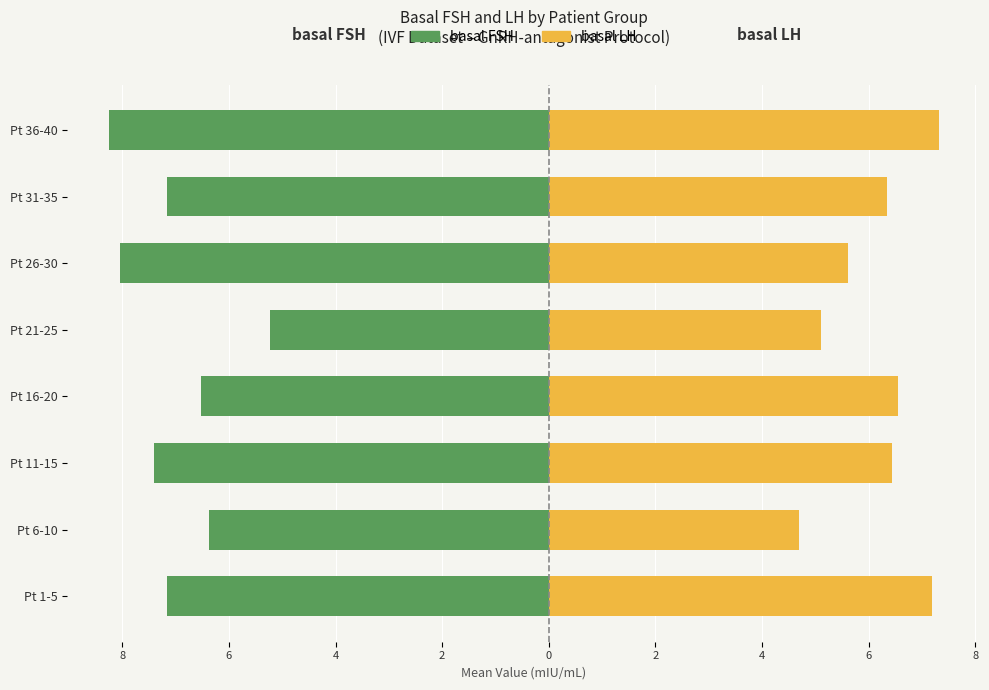

The basal LH series shows 9.9 at Pt 31-35. True or false?

False